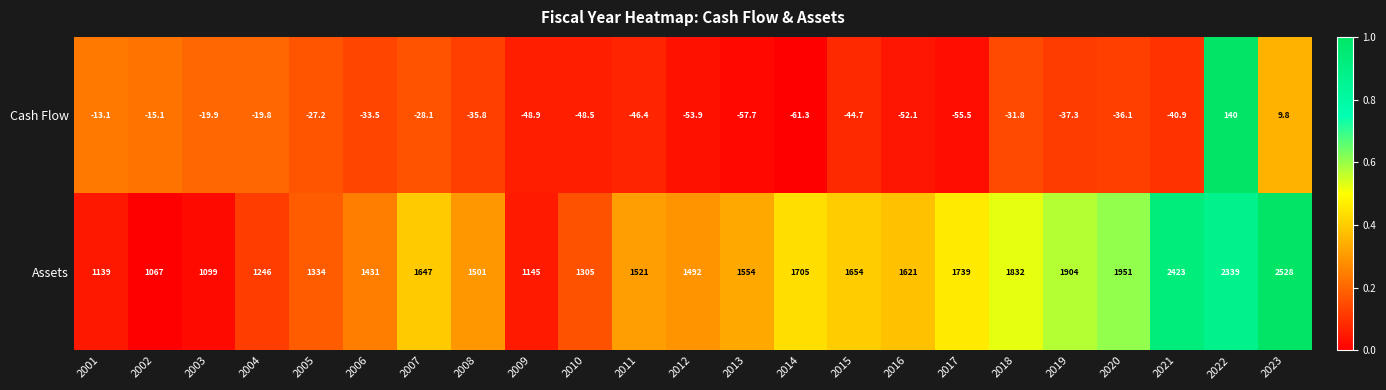

Which series changed the most between 2010 and 2015?

Assets